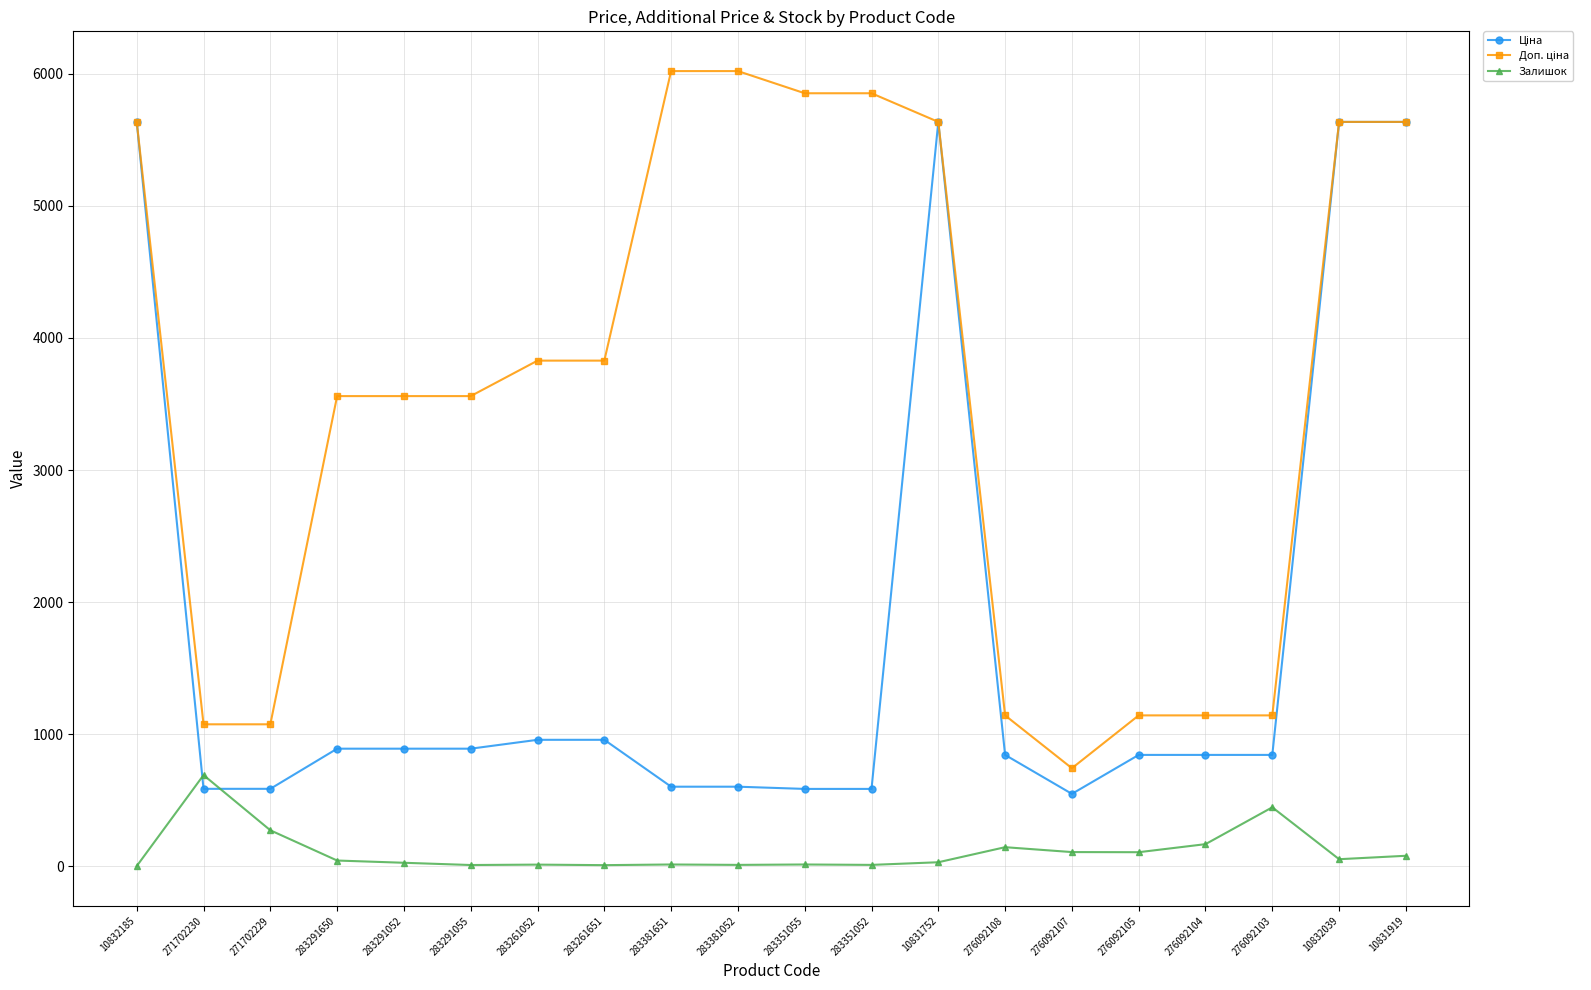

At which category does Залишок reach its first local peak?

271702230